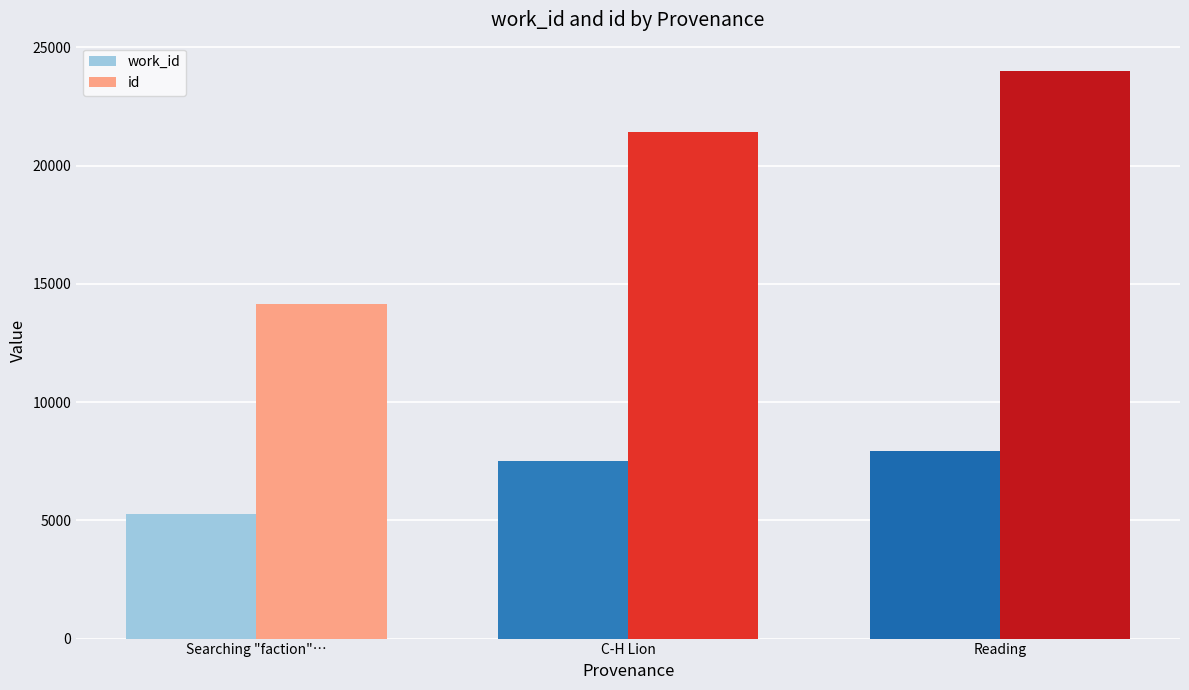

At which category is the sum across all series the highest?

Reading